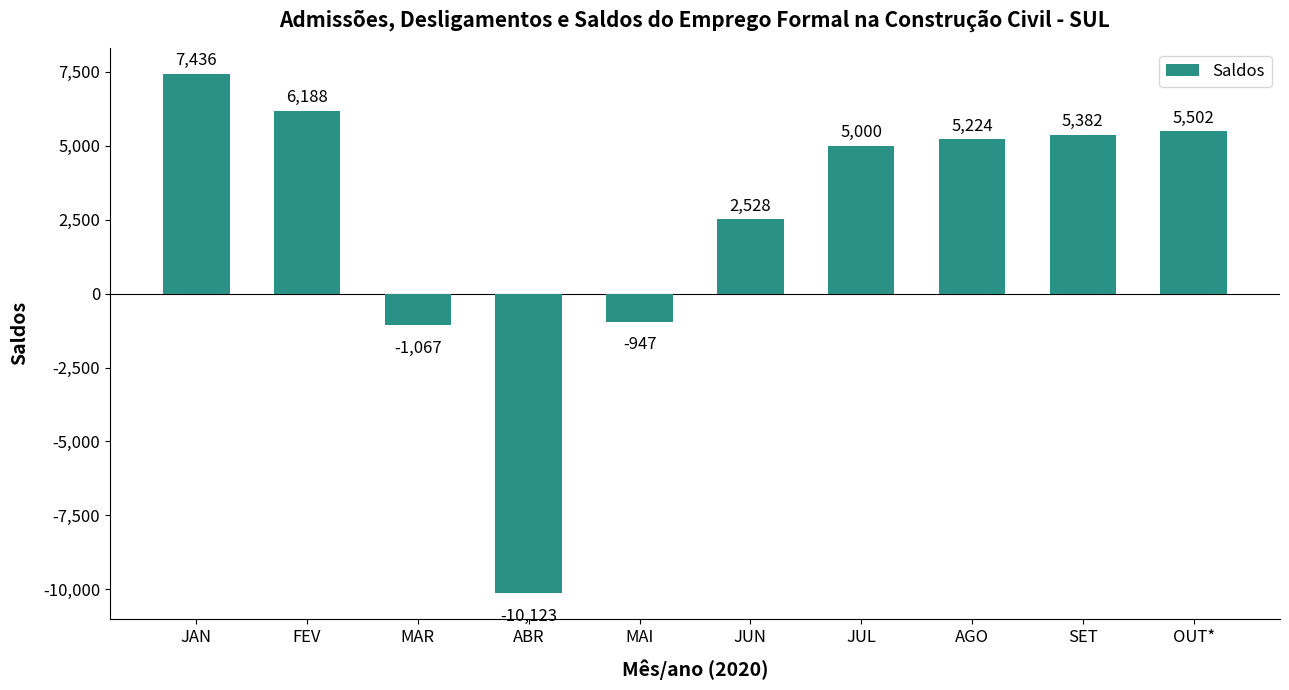

Which label corresponds to the smallest value in the chart?

ABR